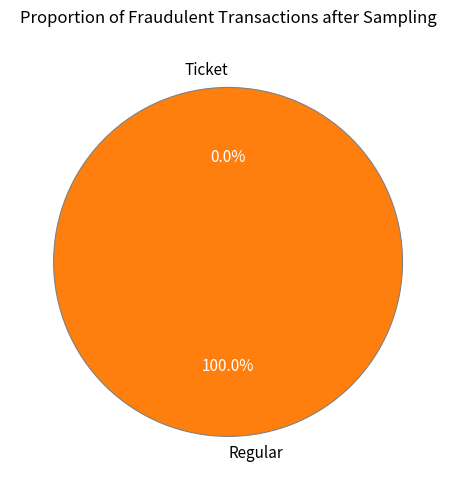

To the nearest percent, what portion does Regular represent?

100%